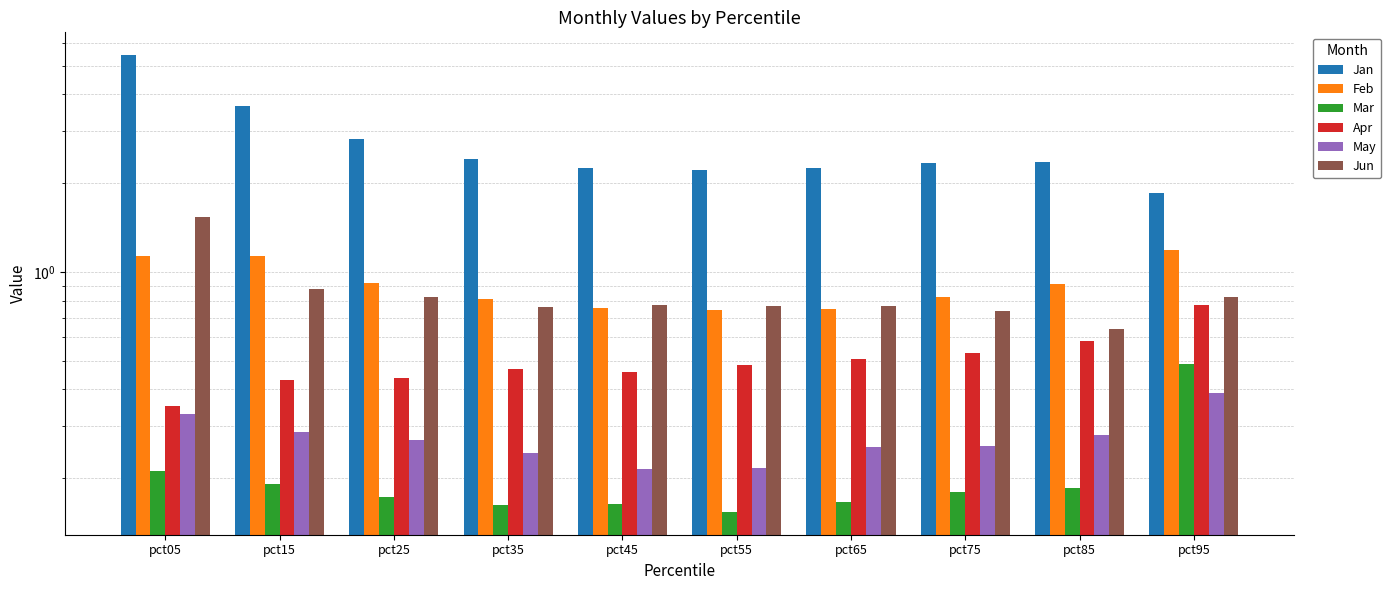

What is the sum of all Jun values?

8.5